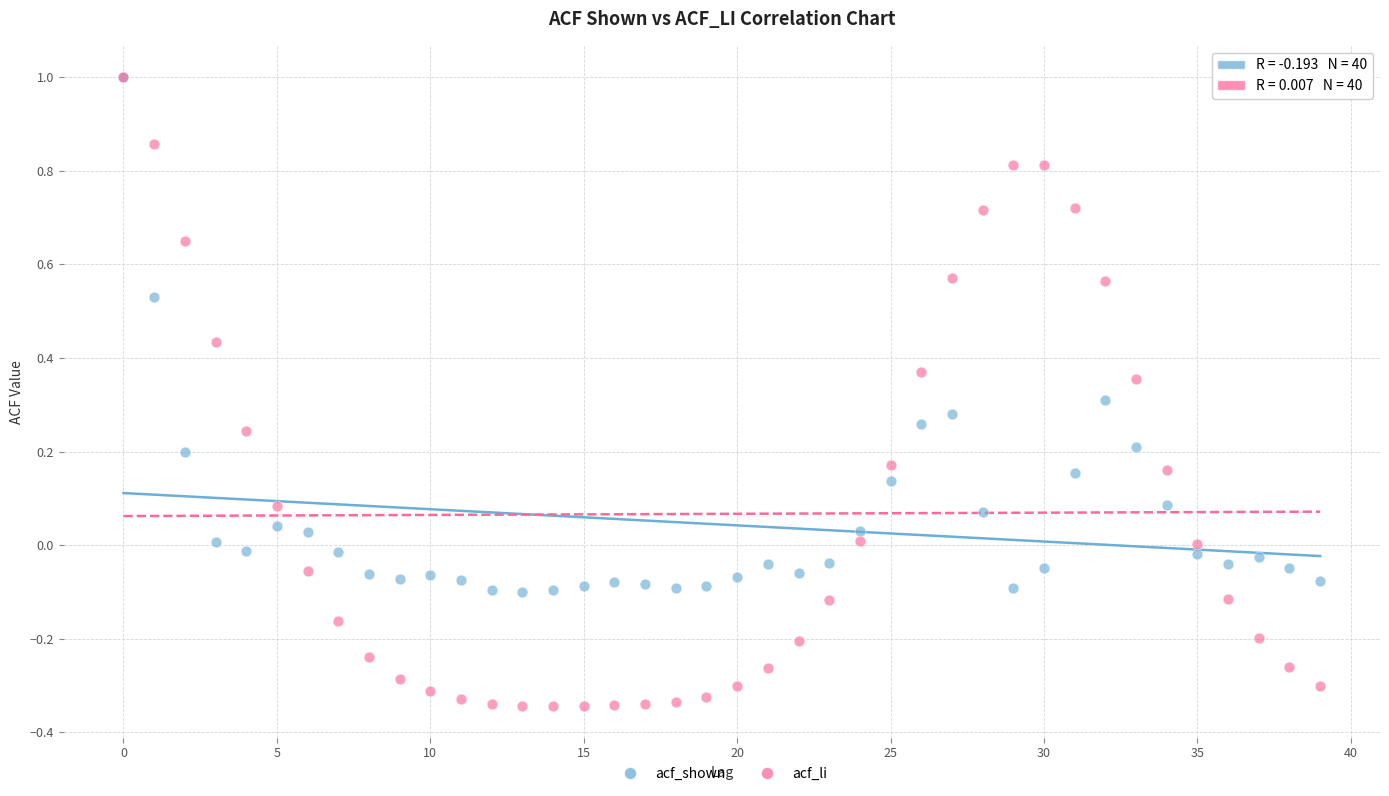

What are all the series names shown in the legend?

acf_shown, acf_li